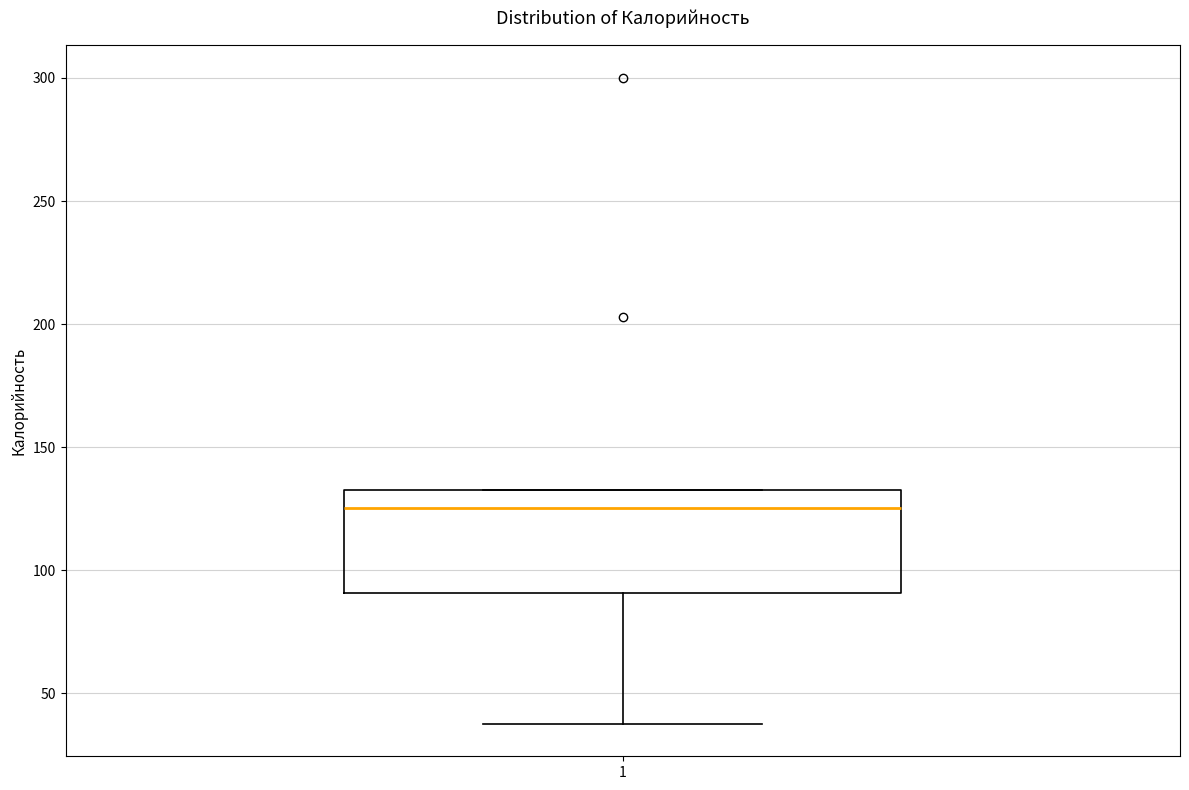

Transcribe this box plot: give where the median line is, the range the box spans, and where the two whiskers end, as read against the y-axis. The values are not printed on the chart, so give them approximately, as read against the axis.

median 125, box 90 to 135, whiskers 40 to 135